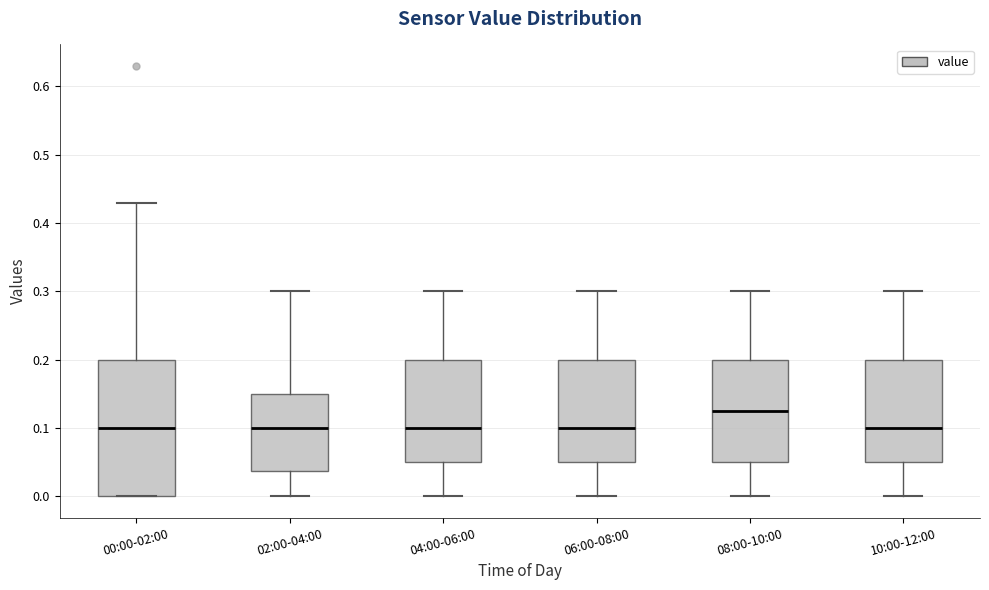

Which box is the tallest, from its lower edge to its upper edge?

00:00-02:00